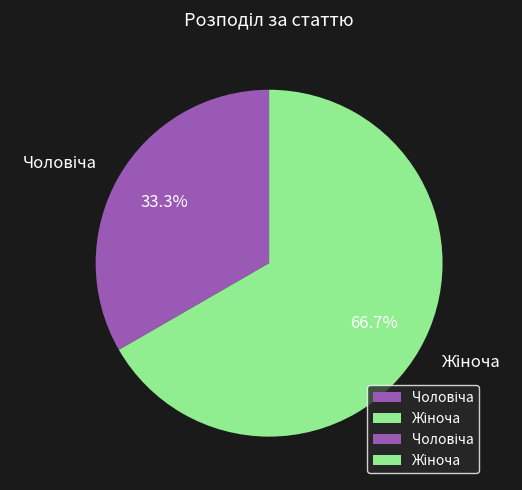

Is there a majority slice in this chart?

Yes